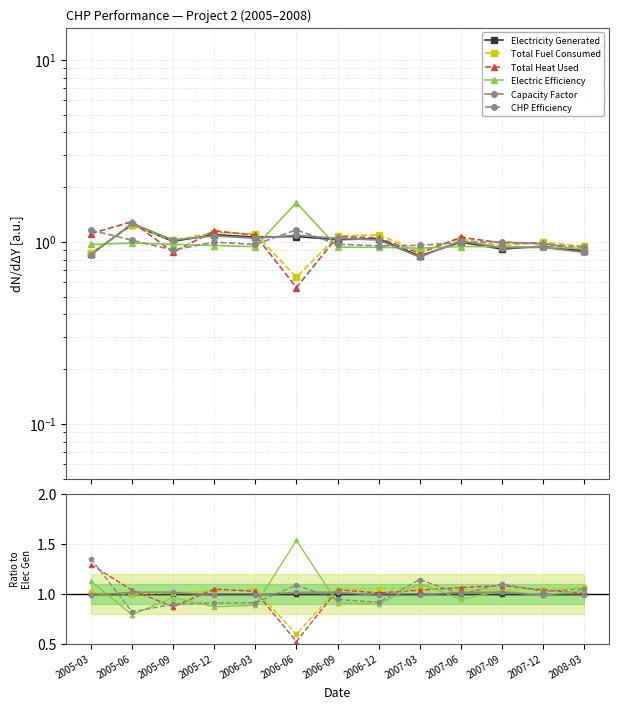

How many lines are shown in the chart?

6